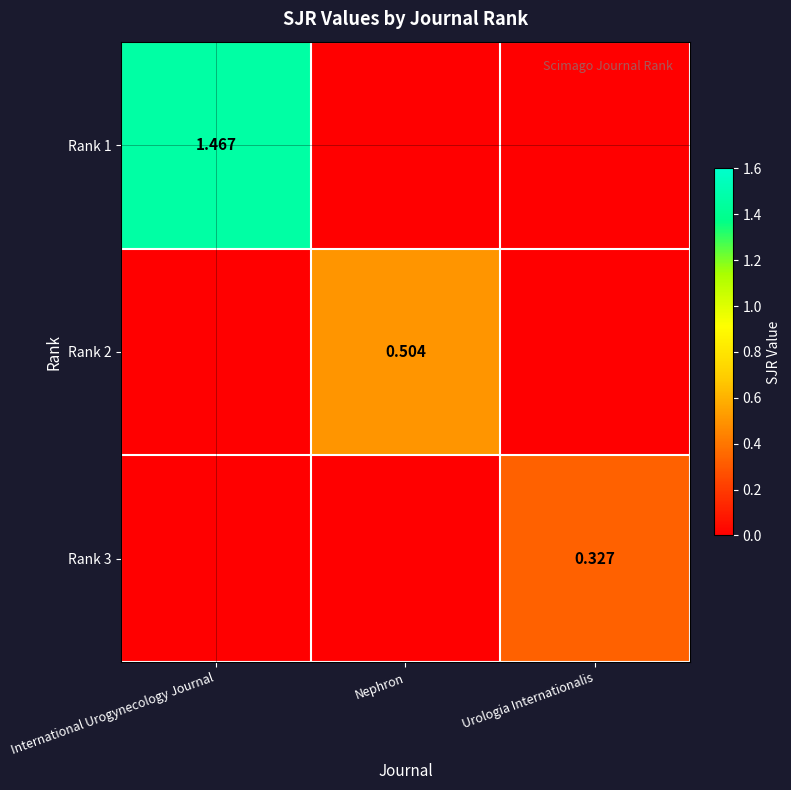

Is the value of Rank 3 at Nephron greater than the value of Rank 2 at Urologia Internationalis?

No